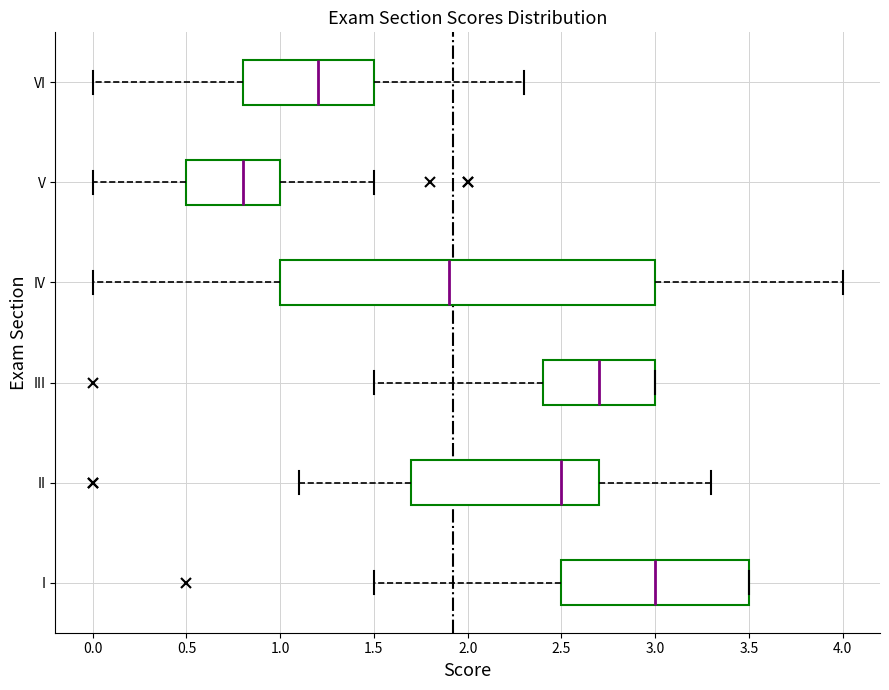

Reading bottom to top, read every box against the x-axis: the position of its median line, the range the box covers, and the ends of its whiskers. The values are not printed on the chart, so give them approximately, as read against the axis.

I: median 3.0, box 2.5 to 3.5, whiskers 1.5 to 3.5
II: median 2.5, box 1.7 to 2.7, whiskers 1.1 to 3.3
III: median 2.7, box 2.4 to 3.0, whiskers 1.5 to 3.0
IV: median 1.9, box 1.0 to 3.0, whiskers 0.0 to 4.0
V: median 0.8, box 0.5 to 1.0, whiskers 0.0 to 1.5
VI: median 1.2, box 0.8 to 1.5, whiskers 0.0 to 2.3